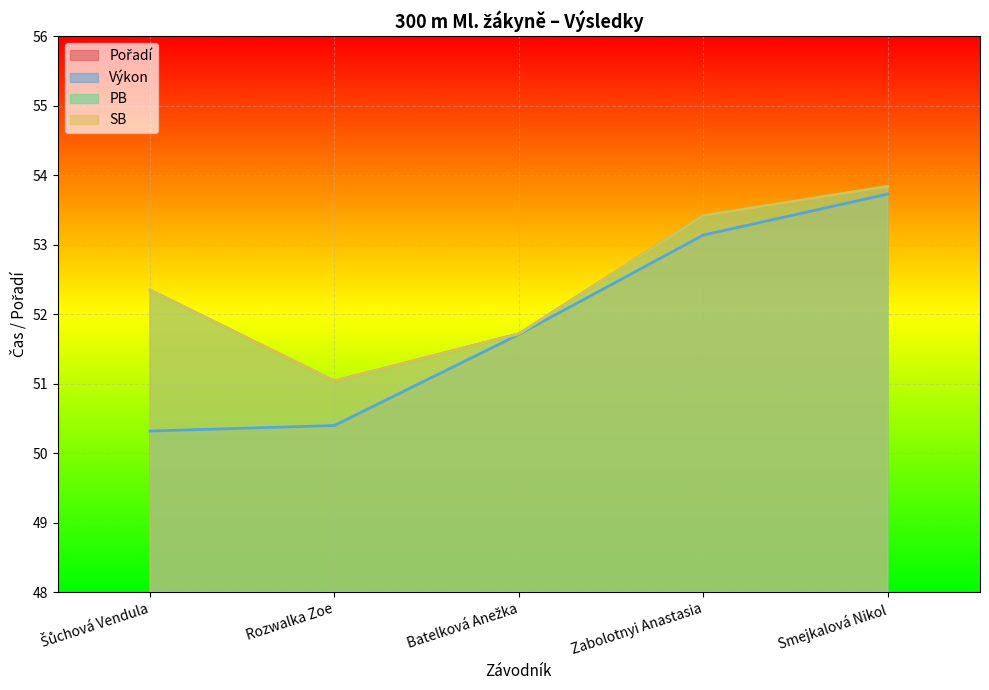

What is the value of the PB point at the 5th from the left?

53.8